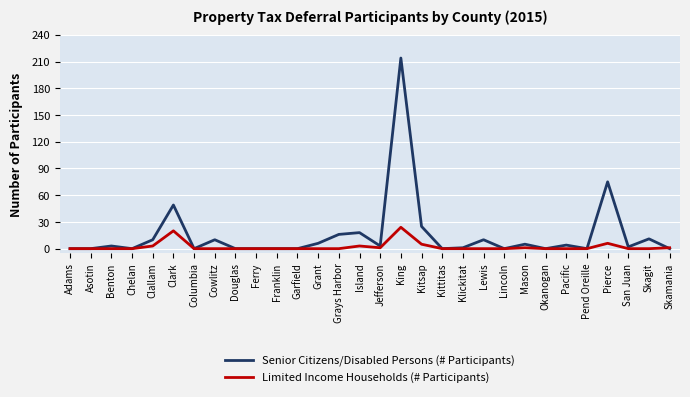

The Senior Citizens/Disabled Persons (# Participants) series shows 0 at Pend Oreille. True or false?

True